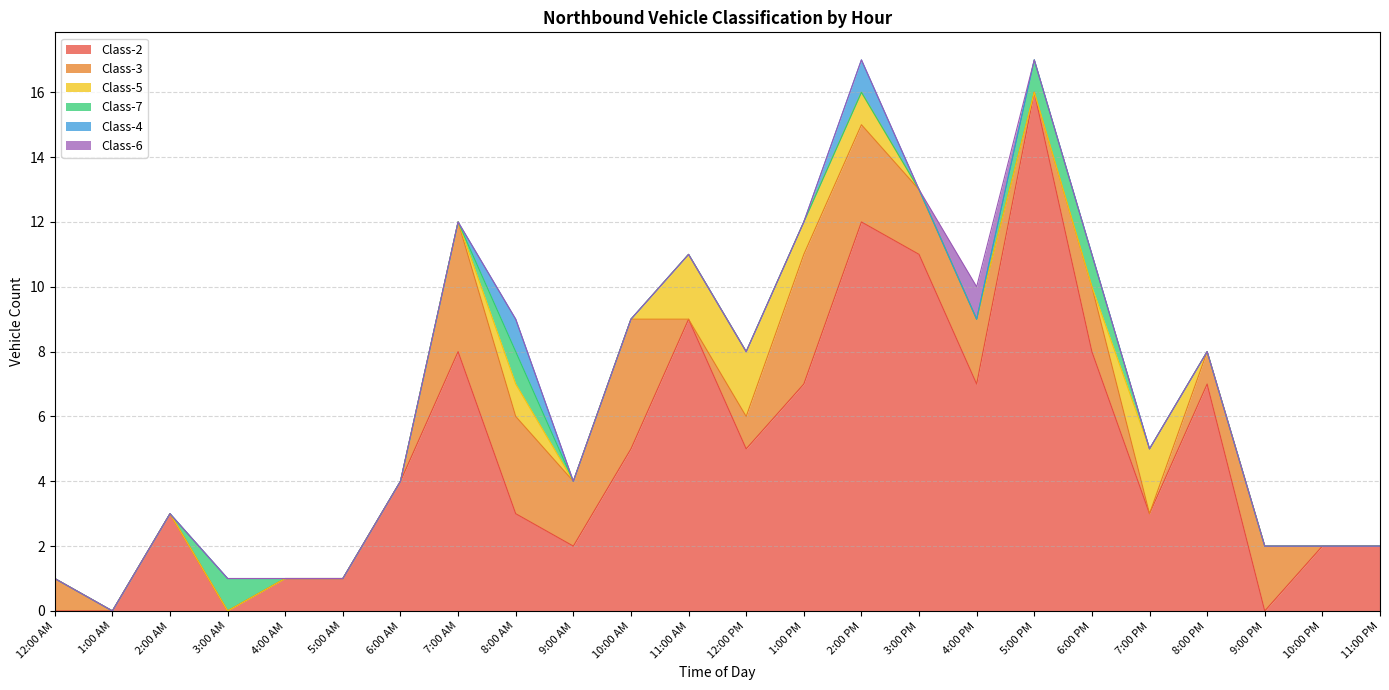

Reading left to right, transcribe all the data shown in this chart.

Class-2: 0	0	3	0	1	1	4	8	3	2	5	9	5	7	12	11	7	16	8	3	7	0	2	2
Class-3: 1	0	0	0	0	0	0	4	3	2	4	0	1	4	3	2	2	0	2	0	1	2	0	0
Class-5: 0	0	0	0	0	0	0	0	1	0	0	2	2	1	1	0	0	0	0	2	0	0	0	0
Class-7: 0	0	0	1	0	0	0	0	1	0	0	0	0	0	0	0	0	1	1	0	0	0	0	0
Class-4: 0	0	0	0	0	0	0	0	1	0	0	0	0	0	1	0	0	0	0	0	0	0	0	0
Class-6: 0	0	0	0	0	0	0	0	0	0	0	0	0	0	0	0	1	0	0	0	0	0	0	0